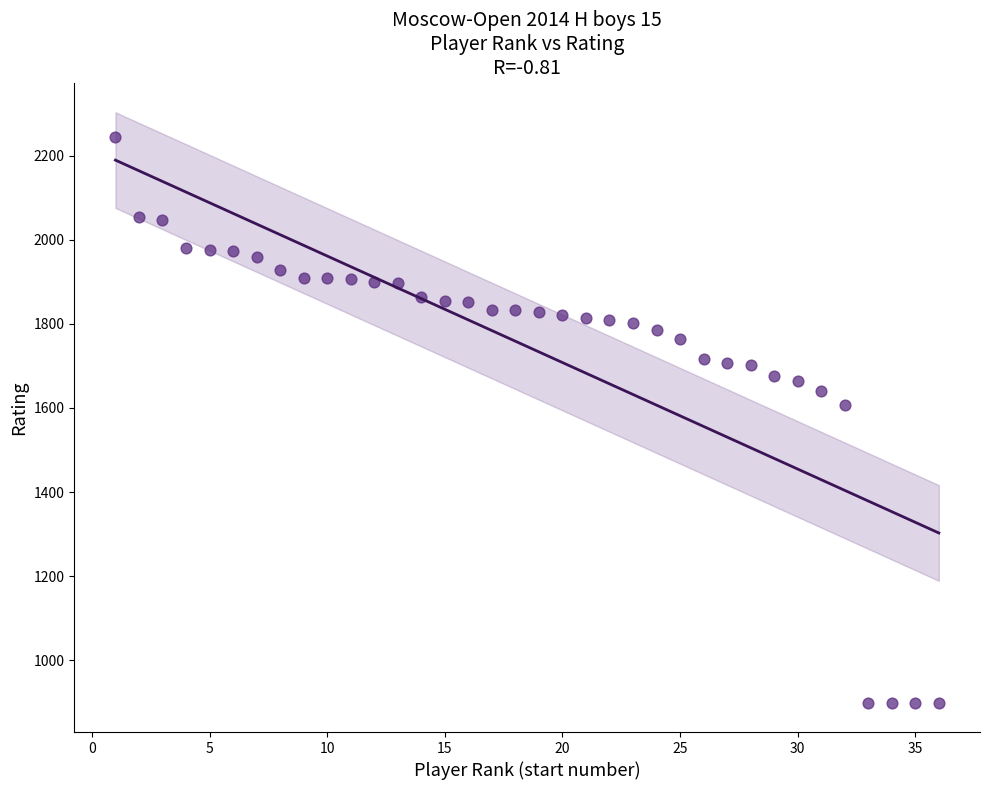

What Y value in the scatter plot is closest to 1572?

1608